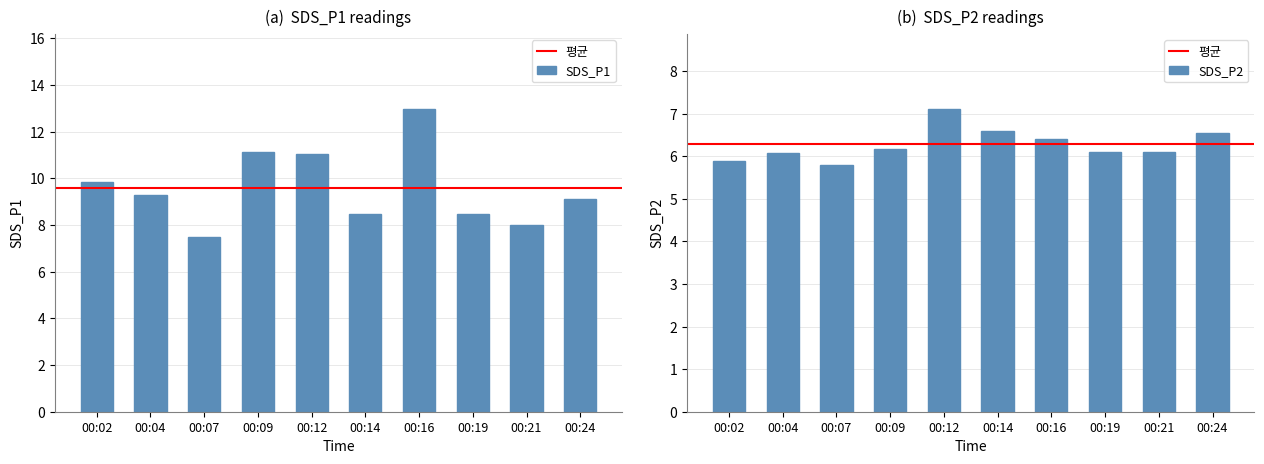

The SDS_P1 series shows 2.2 at 00:19. True or false?

False